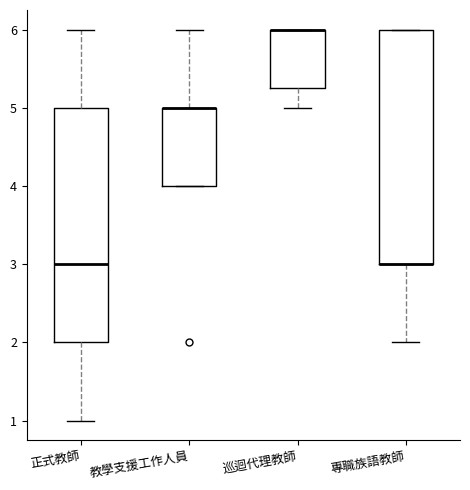

Reading left to right, transcribe this box plot: for each box, give where its median line is, the range the box spans, and where its two whiskers end, as read against the y-axis. The values are not printed on the chart, so give them approximately, as read against the axis.

正式教師: median 3.0, box 2.0 to 5.0, whiskers 1.0 to 6.0
教學支援工作人員: median 5.0 (drawn on the box's upper edge), box 4.0 to 5.0, whiskers 4.0 to 6.0
巡迴代理教師: median 6.0 (drawn on the box's upper edge), box 5.3 to 6.0, whiskers 5.0 to 6.0
專職族語教師: median 3.0 (drawn on the box's lower edge), box 3.0 to 6.0, whiskers 2.0 to 6.0